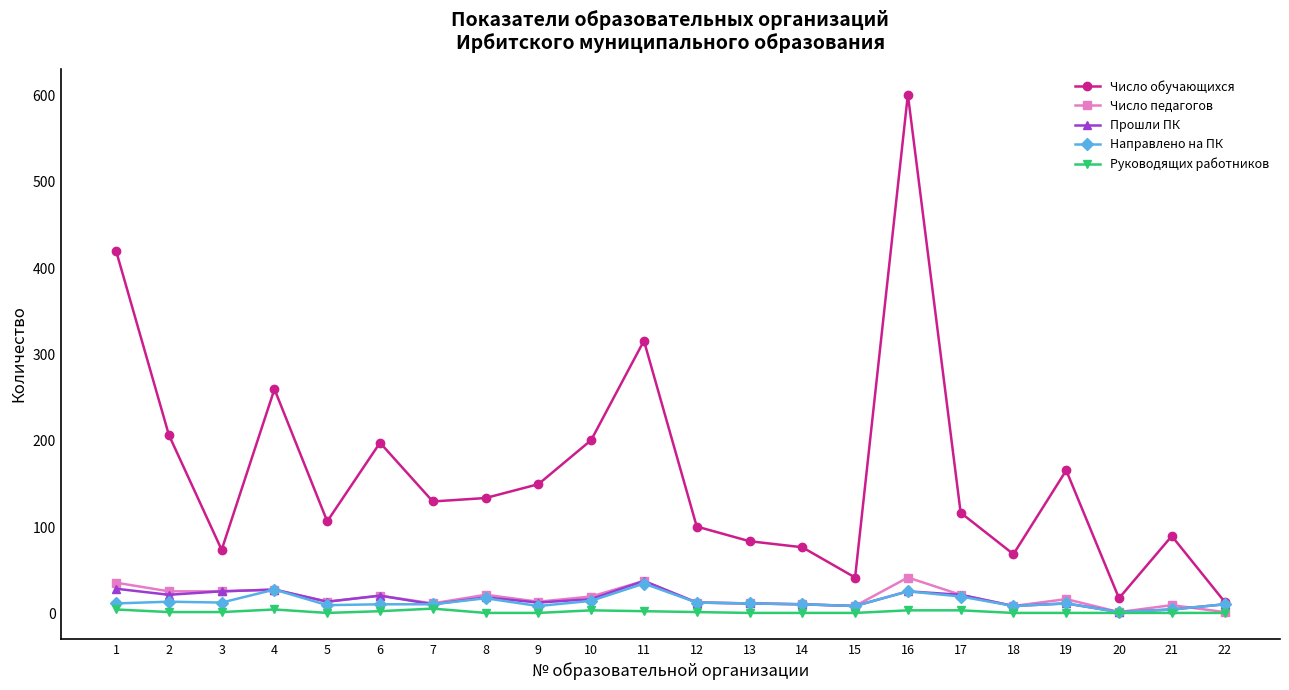

How many categories are shown in the chart?

22